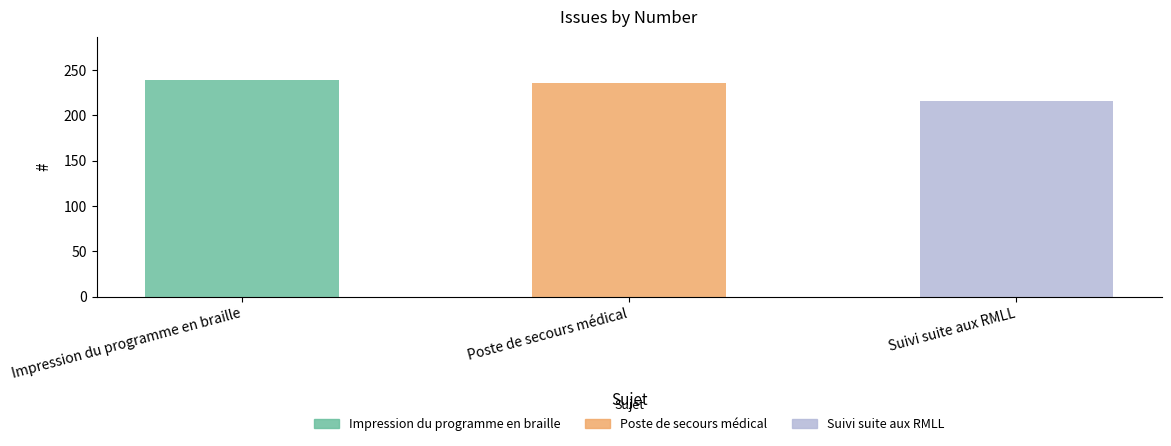

True or false: the data shows 236 at Poste de secours médical.

True